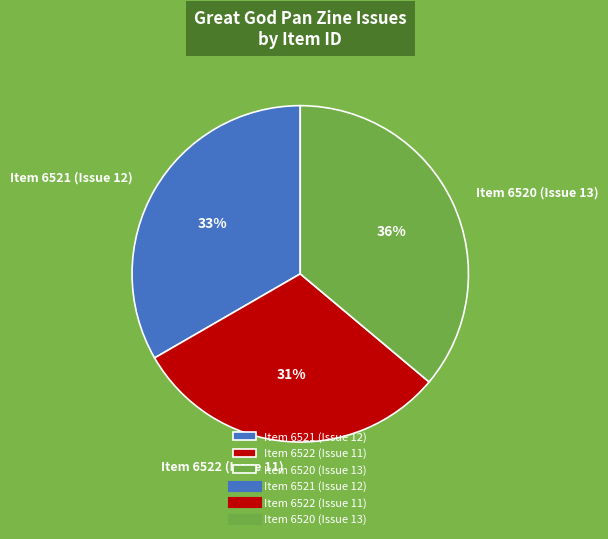

Is it true that Item 6522 (Issue 11) is 31% of the pie?

True